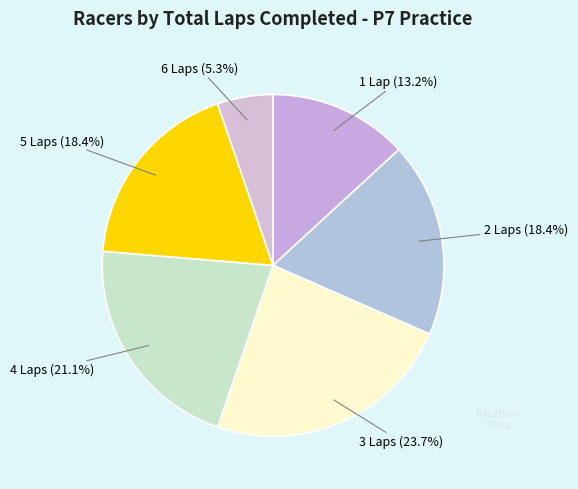

Count the number of slices in the pie.

6